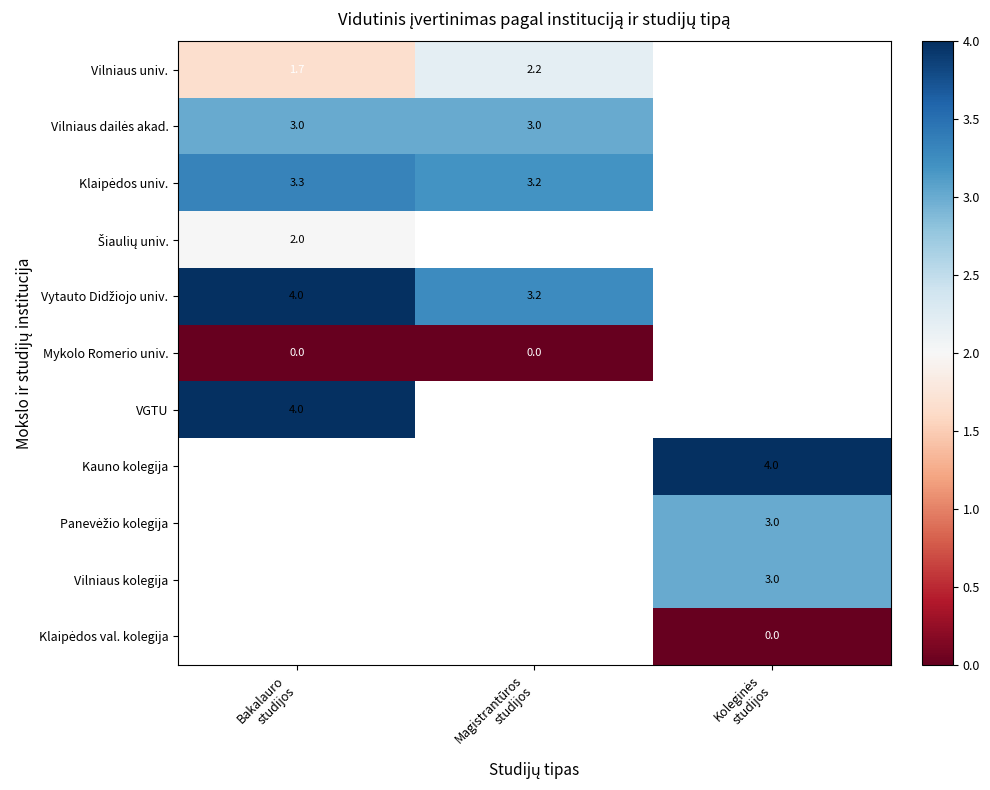

List the labels in order of Vilniaus univ. value, smallest first.

Bakalauro studijos, Magistrantūros studijos, Koleginės studijos